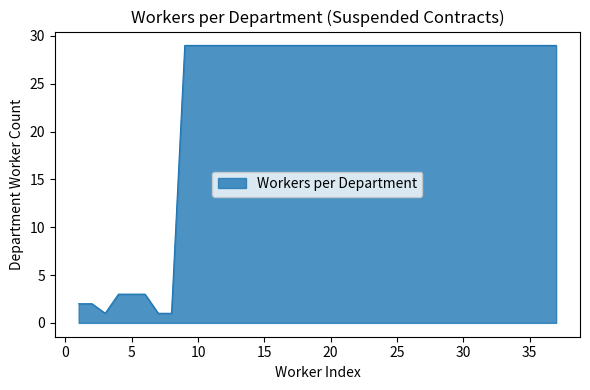

What is the difference between the maximum and minimum values?

28